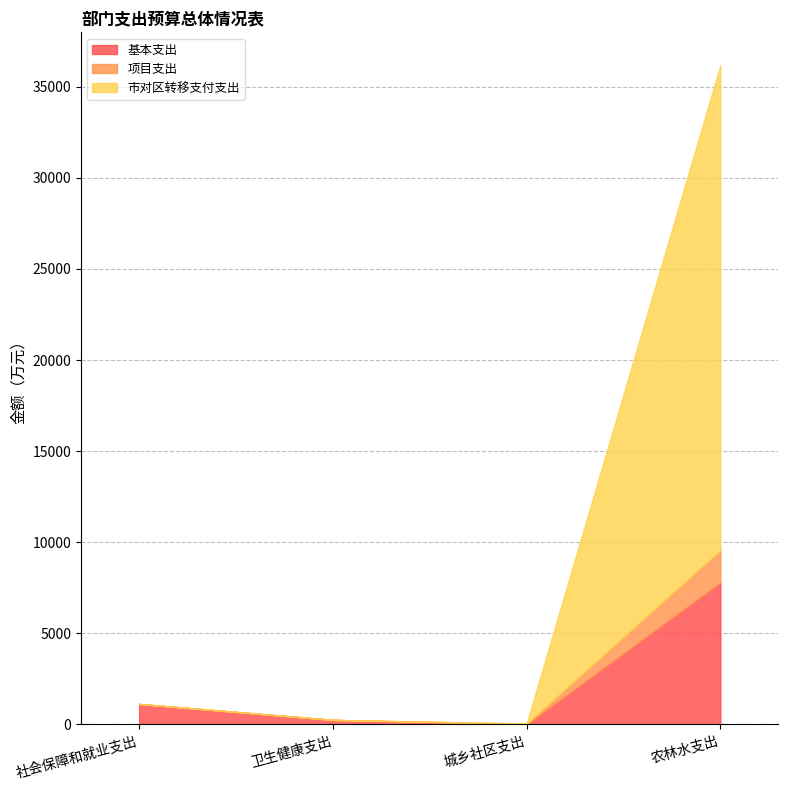

True or false: 项目支出 has a value of 0.0 at 社会保障和就业支出.

True